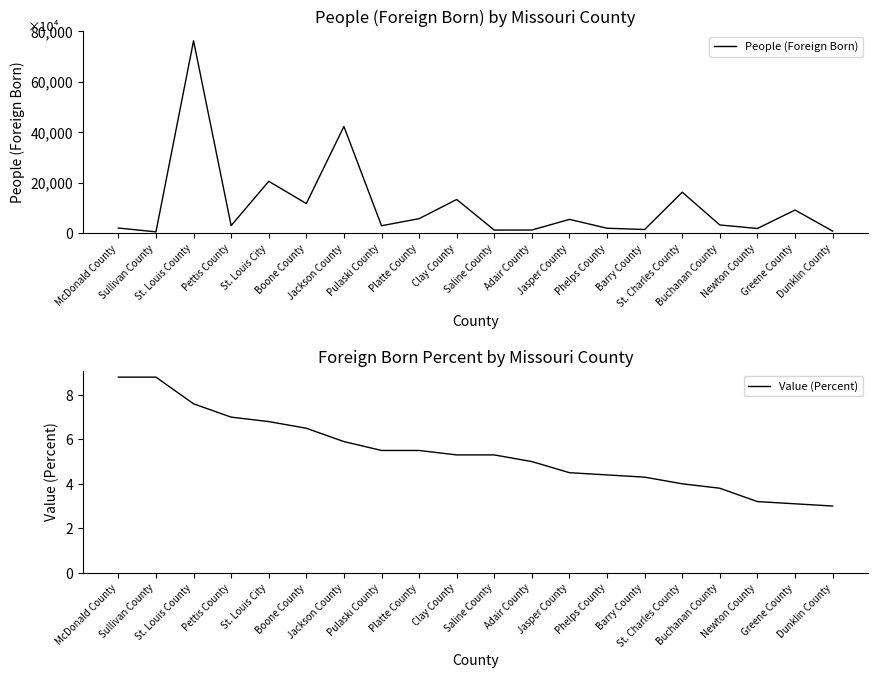

At which category is the sum across all series the highest?

St. Louis County